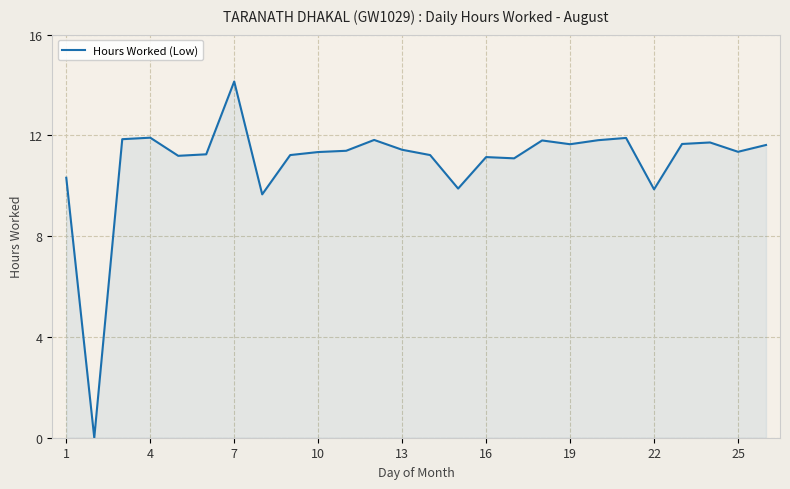

What is the greatest value displayed?

14.1